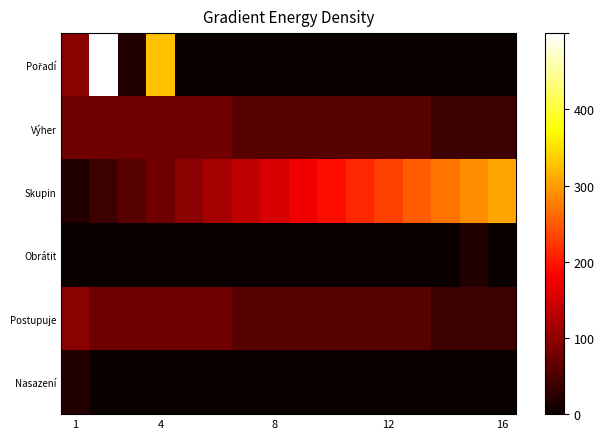

Which series has the largest total across all categories?

Skupin